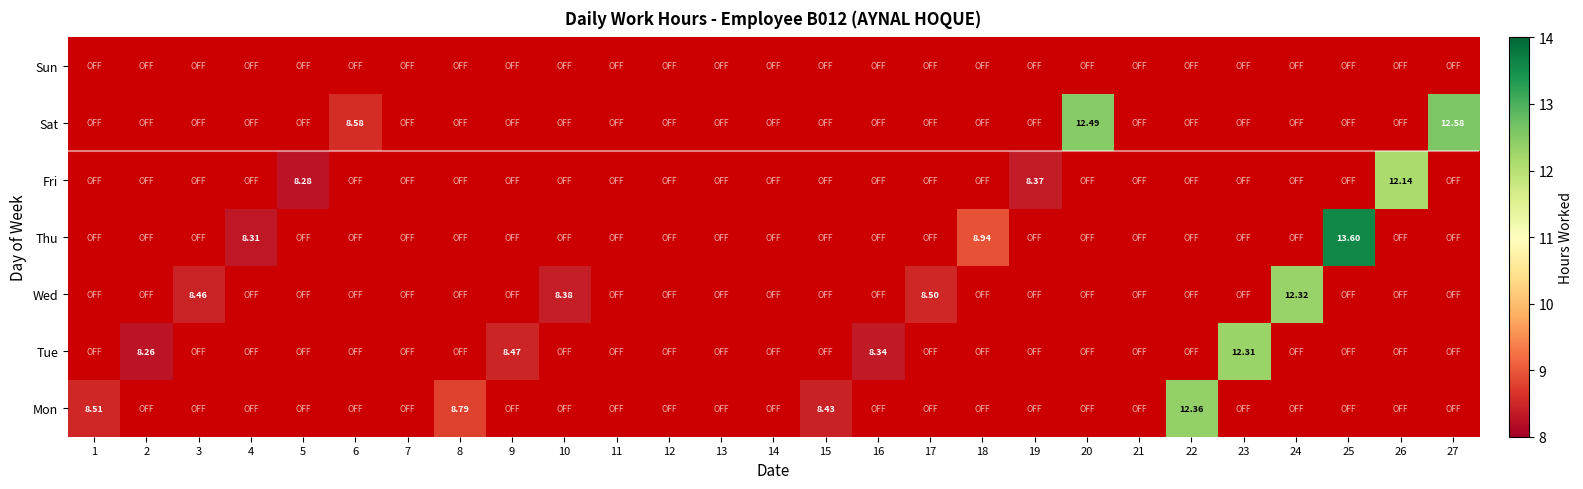

List the series in order of their peak value, highest first.

Thu, Sat, Mon, Wed, Tue, Fri, Sun